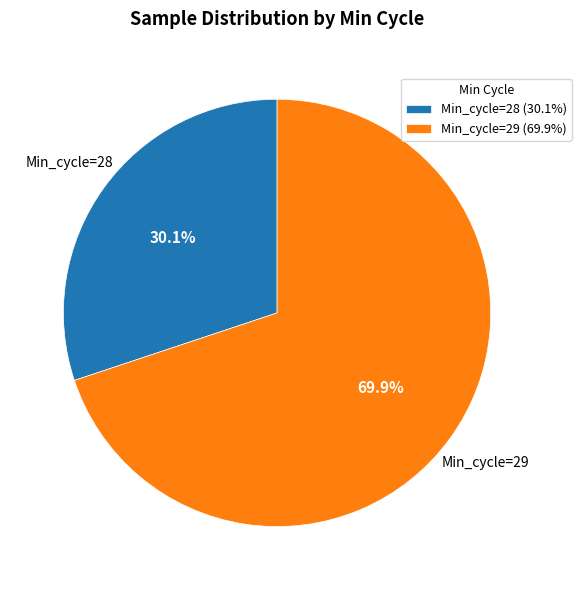

Is there any slice that represents more than half of the pie?

Yes